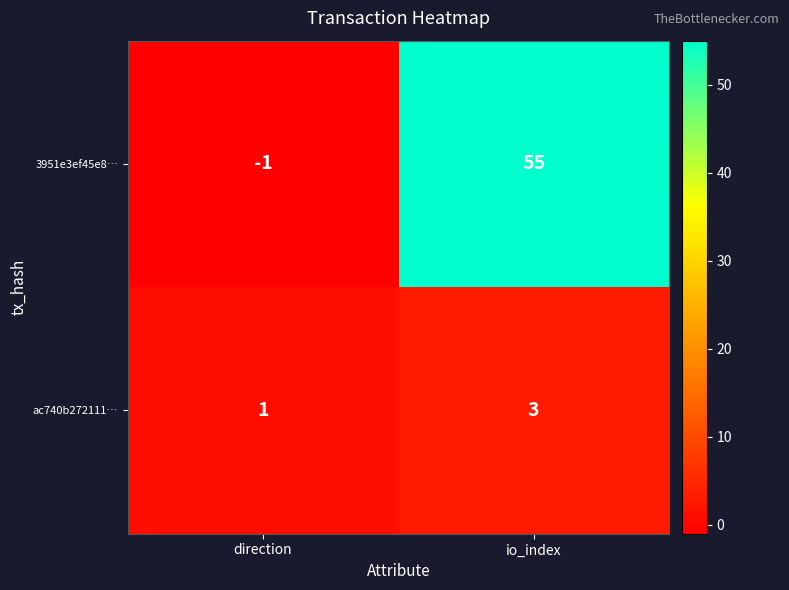

What is the spread (max minus min) of values at direction?

2